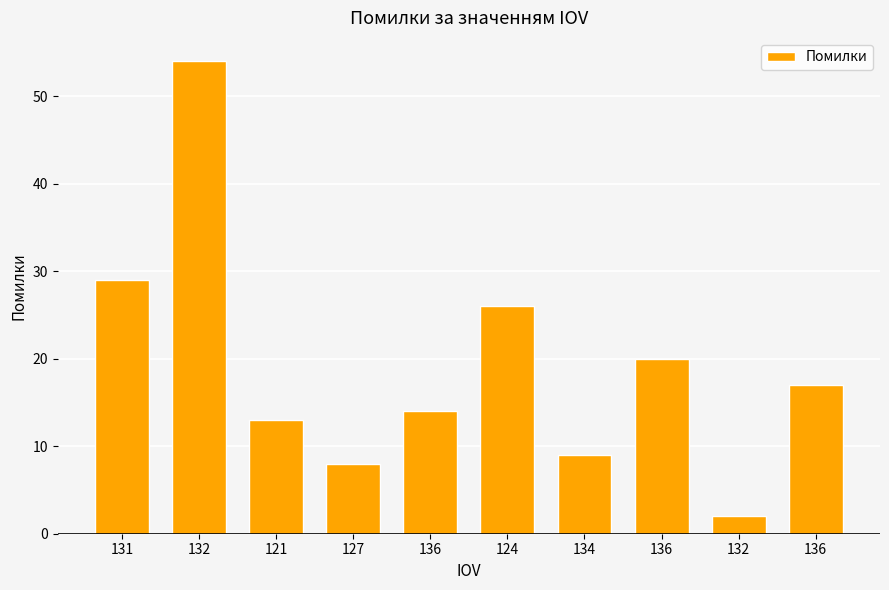

What is the sum of all values?

192